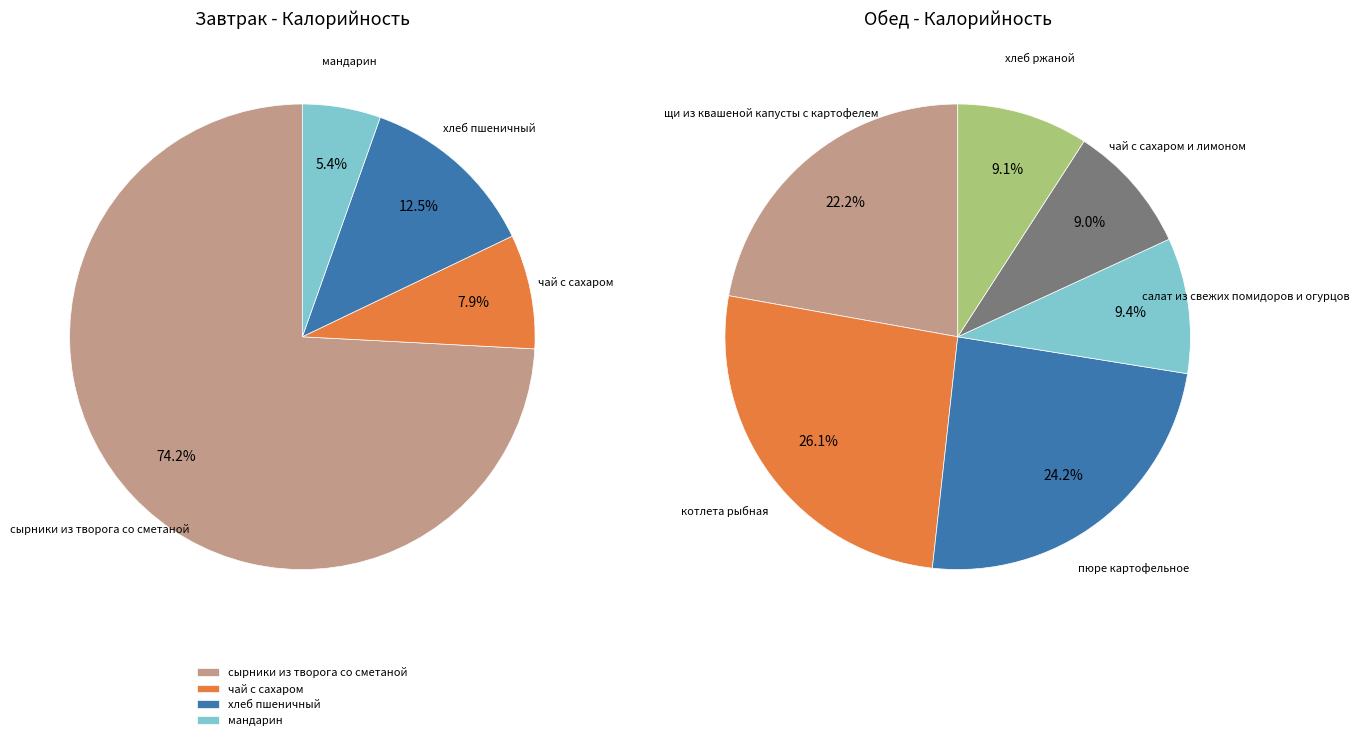

What is the smallest slice in the pie chart?

мандарин